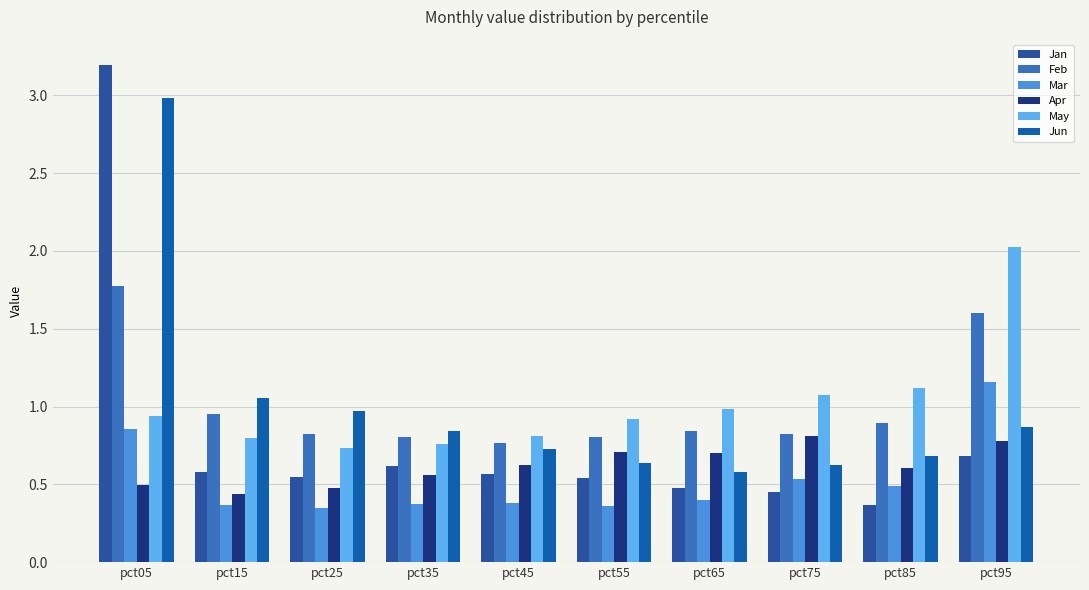

Are the bars grouped side by side (vs. stacked)?

Yes